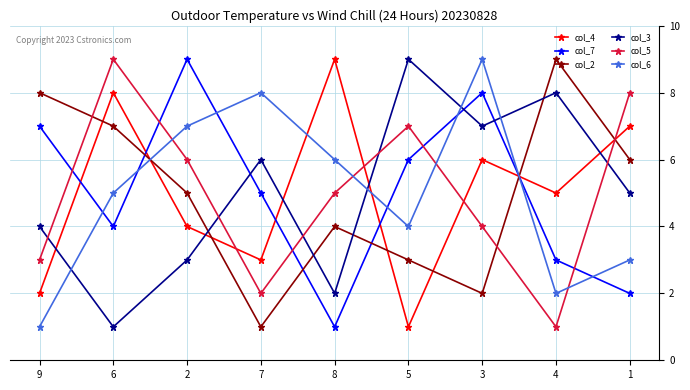

At 3, list the series in order from largest to smallest.

col_6, col_7, col_3, col_4, col_5, col_2